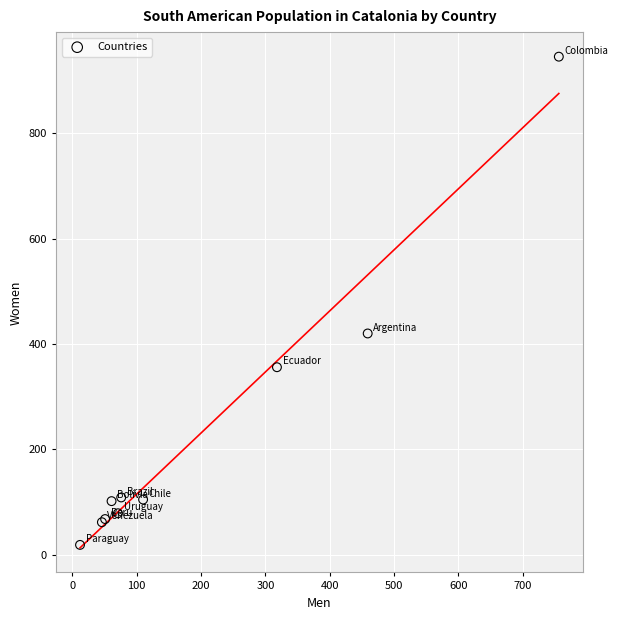

What Y value in the scatter plot is closest to 482?

420